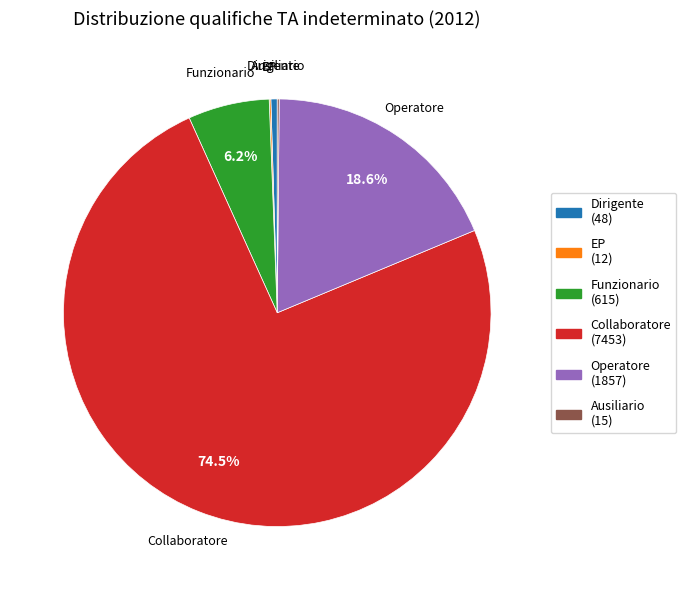

Which category accounts for the majority?

Collaboratore